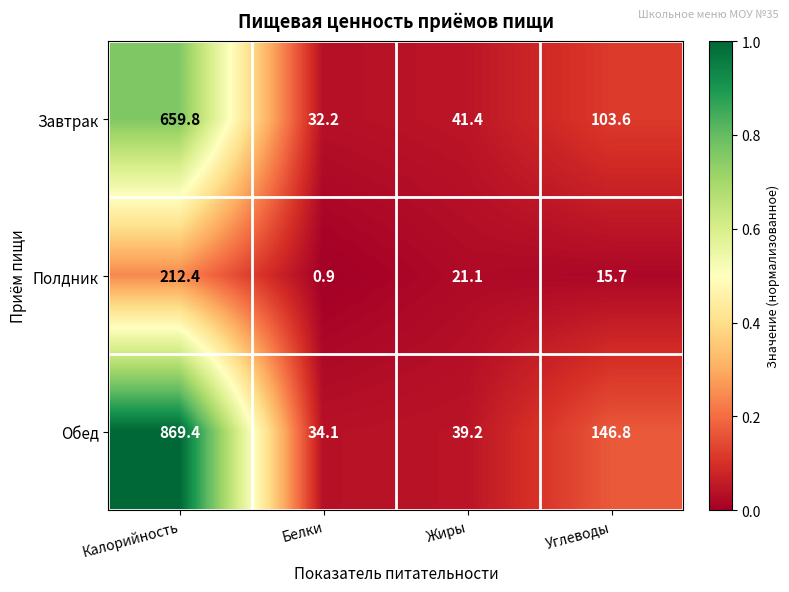

Where is Обед nearest to the value 451?

Углеводы